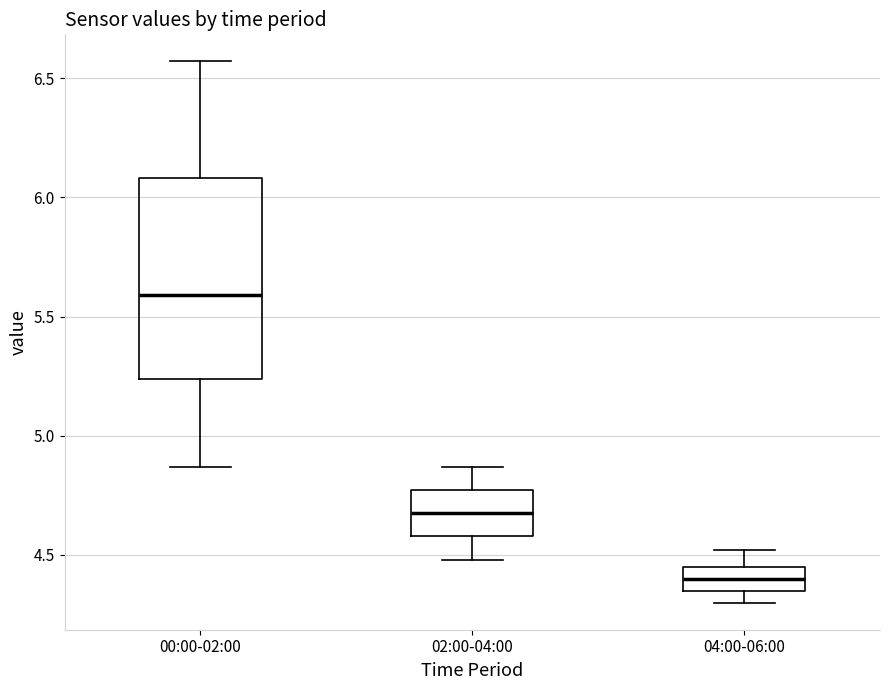

Comparing the boxes themselves (not the whiskers), which one is the tallest?

00:00-02:00